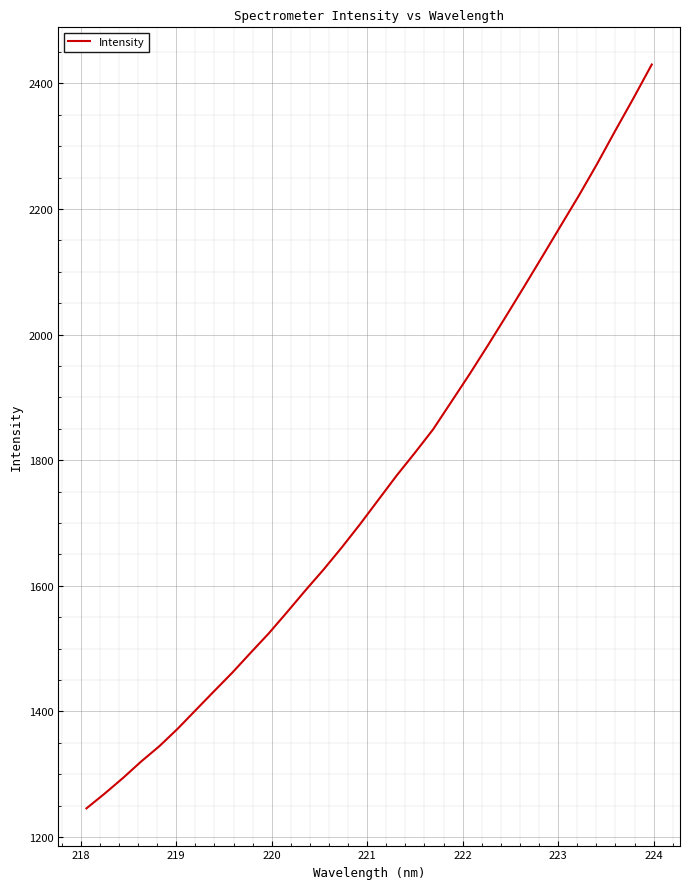

True or false: there are more than 2 points higher than both neighbors.

False